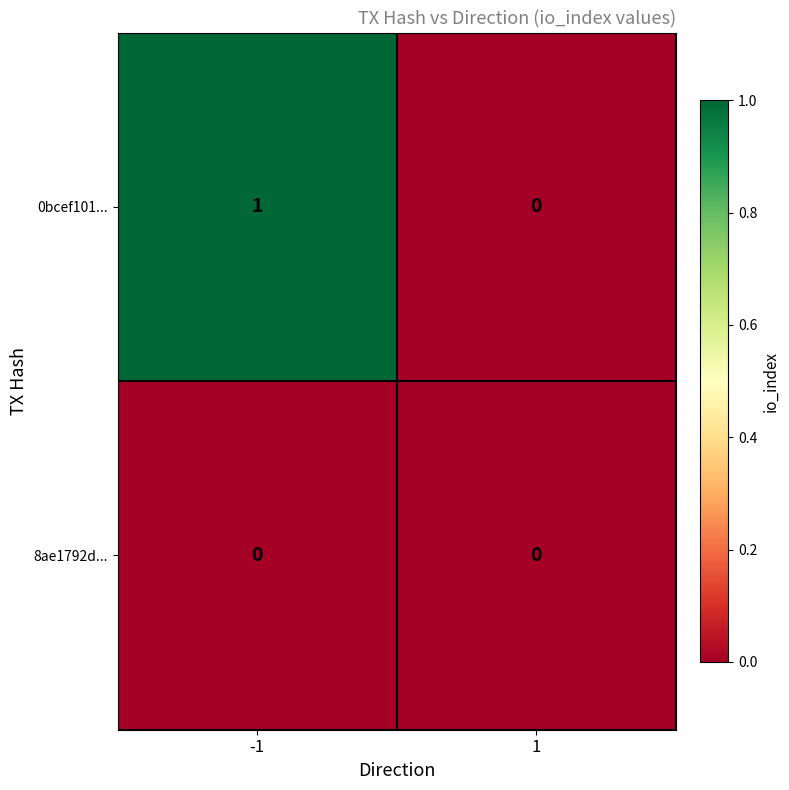

Rank the series by their average value, from highest to lowest.

0bcef101..., 8ae1792d...